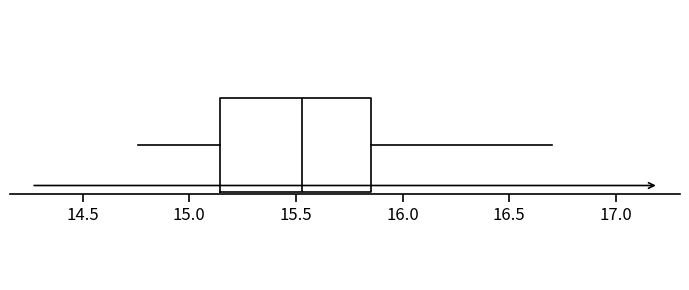

Read this box plot against the x-axis: the position of the median line, the range covered by the box, and the ends of both whiskers. The values are not printed on the chart, so give them approximately, as read against the axis.

median 15.55, box 15.15 to 15.85, whiskers 14.75 to 16.70